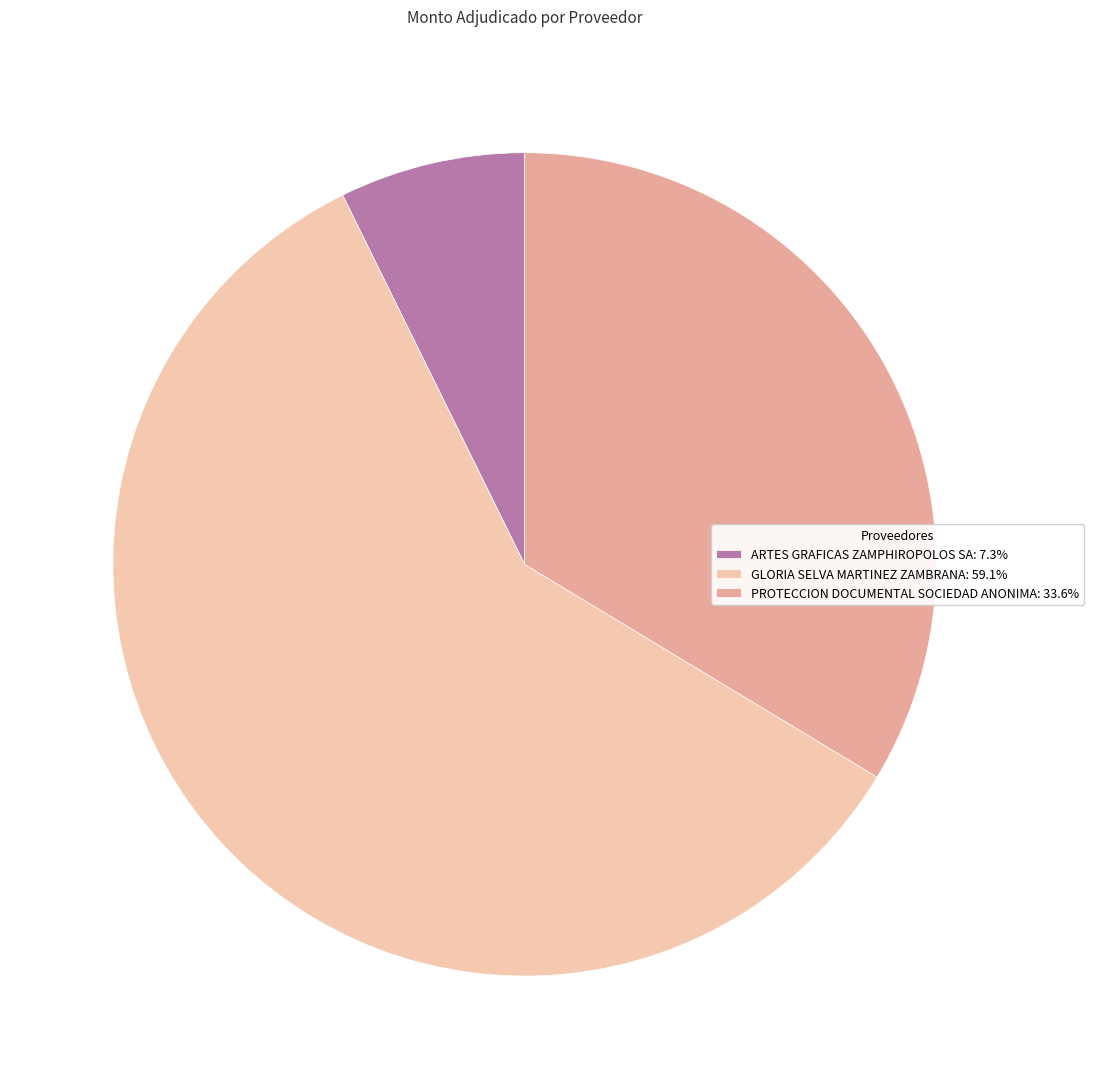

To the nearest percent, what is the combined percentage of GLORIA SELVA MARTINEZ ZAMBRANA and ARTES GRAFICAS ZAMPHIROPOLOS SA?

66%